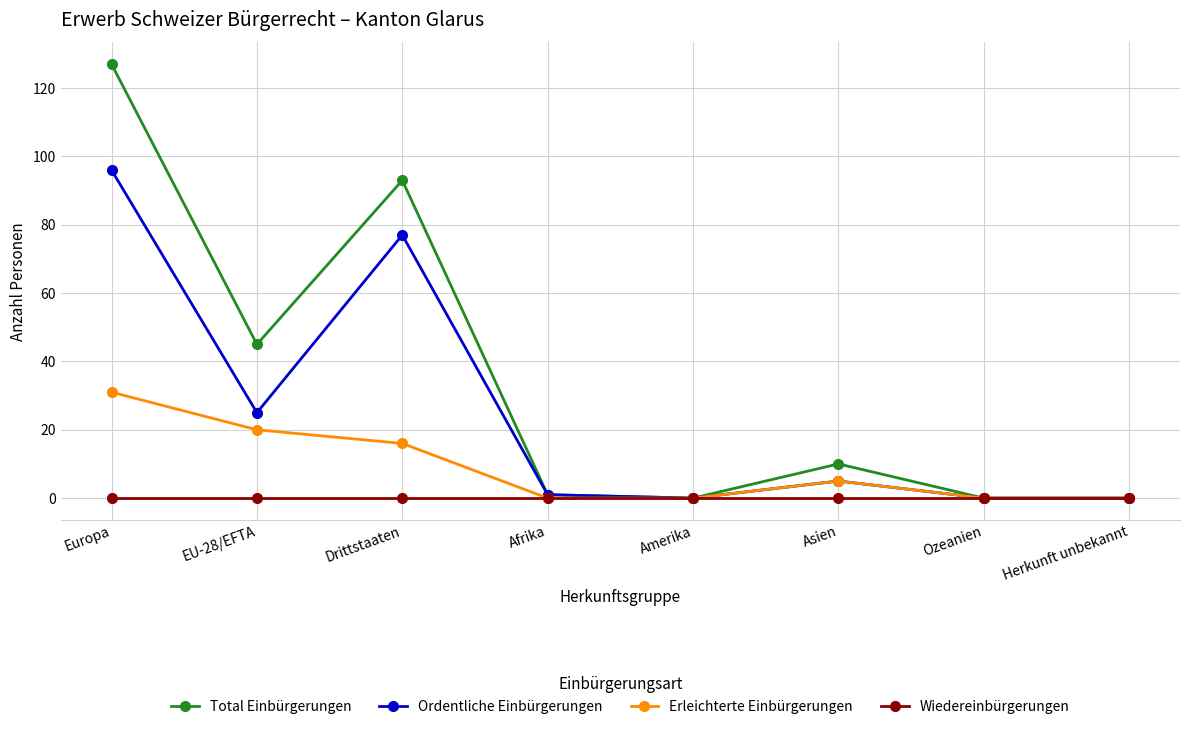

Reading left to right, list all the values displayed in this chart.

Total Einbürgerungen: Europa=127	EU-28/EFTA=45	Drittstaaten=93	Afrika=1	Amerika=0	Asien=10	Ozeanien=0	Herkunft unbekannt=0
Ordentliche Einbürgerungen: Europa=96	EU-28/EFTA=25	Drittstaaten=77	Afrika=1	Amerika=0	Asien=5	Ozeanien=0	Herkunft unbekannt=0
Erleichterte Einbürgerungen: Europa=31	EU-28/EFTA=20	Drittstaaten=16	Afrika=0	Amerika=0	Asien=5	Ozeanien=0	Herkunft unbekannt=0
Wiedereinbürgerungen: Europa=0	EU-28/EFTA=0	Drittstaaten=0	Afrika=0	Amerika=0	Asien=0	Ozeanien=0	Herkunft unbekannt=0